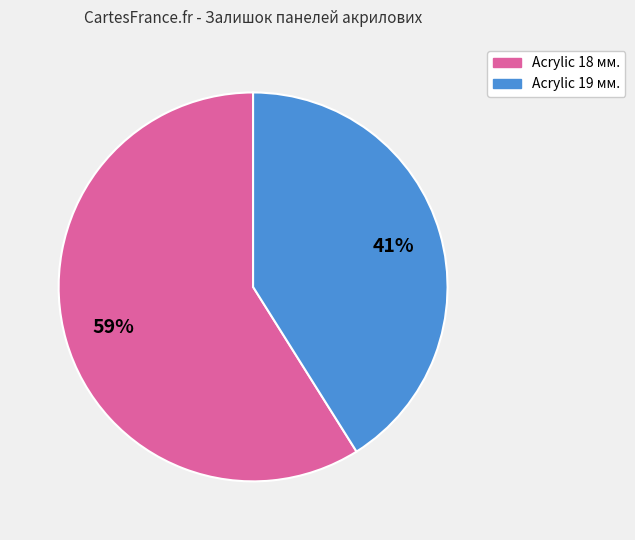

Which has a higher value, Acrylic 18 мм. or Acrylic 19 мм.?

Acrylic 18 мм.